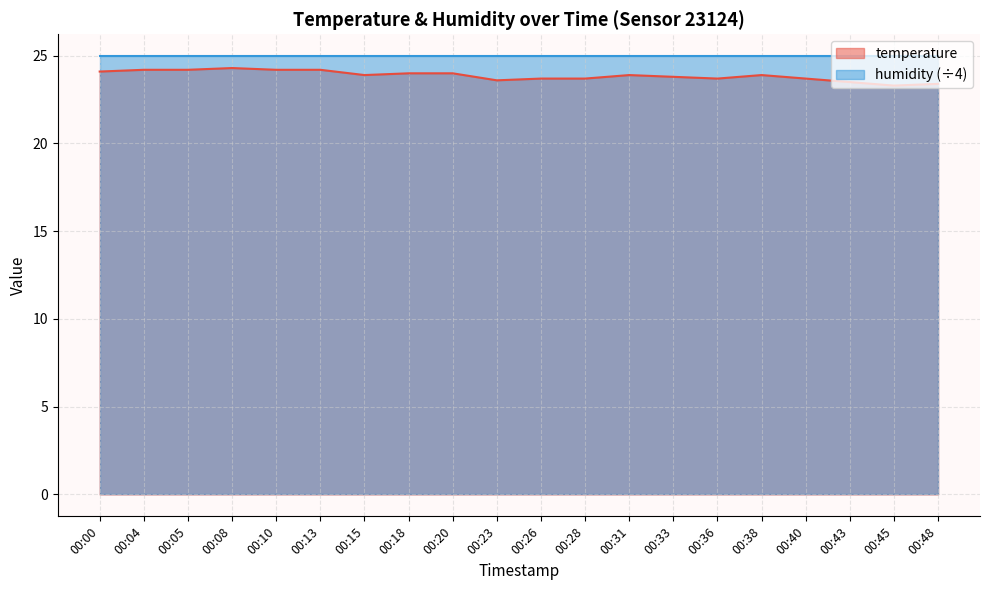

What is the value of the 12th point from the left?

23.7